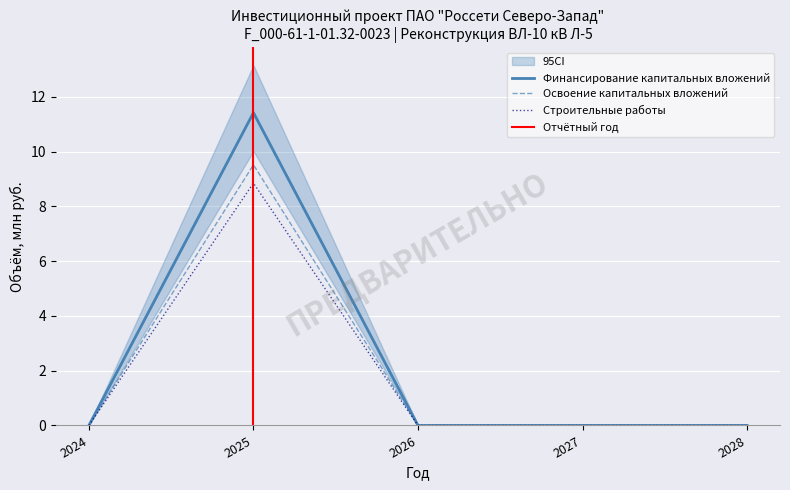

True or false: Освоение капитальных вложений and Финансирование капитальных вложений intersect in this chart.

False